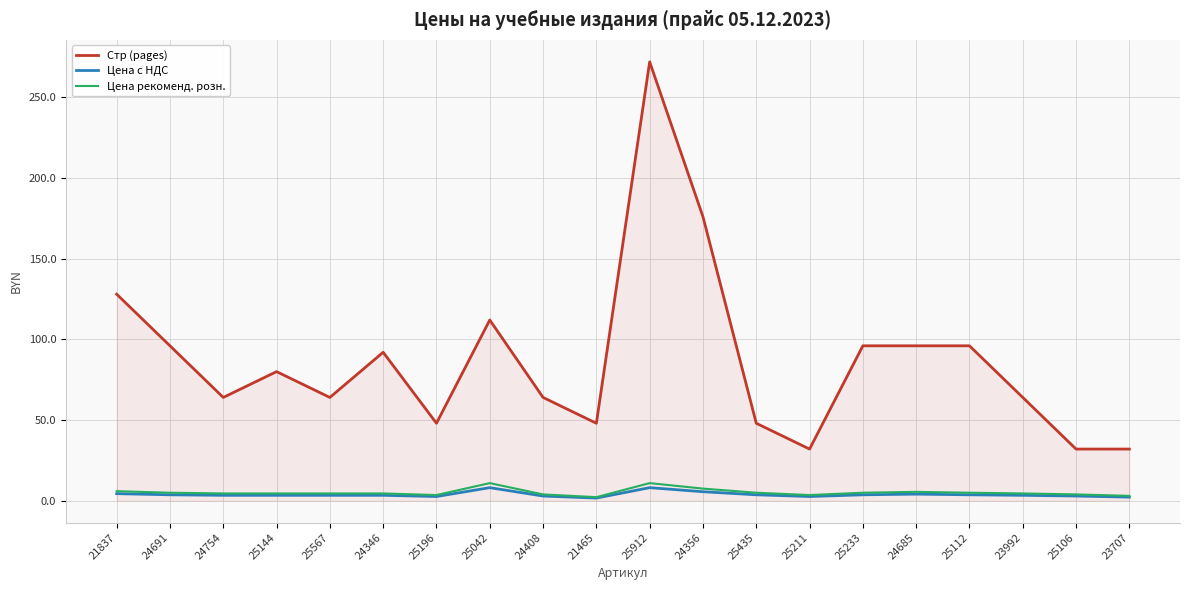

List the series in order of their peak value, highest first.

Стр (pages), Цена рекоменд. розн., Цена с НДС